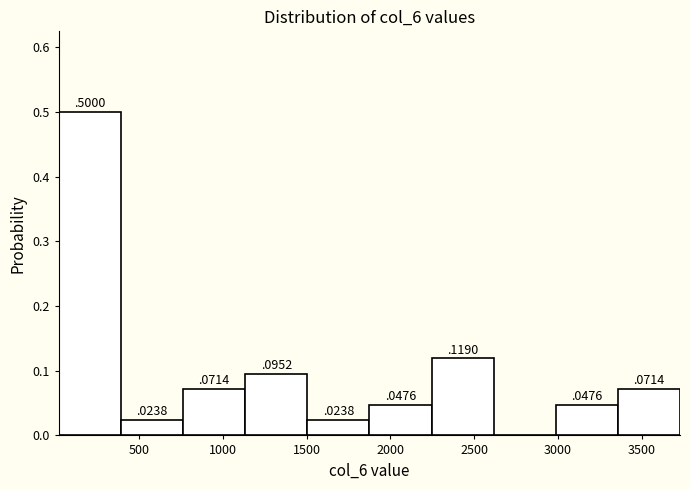

Over which range of the x-axis is the bar tallest?

0 to 400